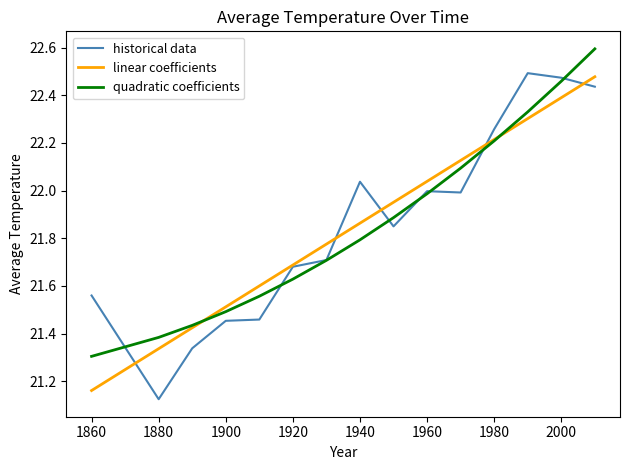

What is the maximum value shown in the chart?

22.6